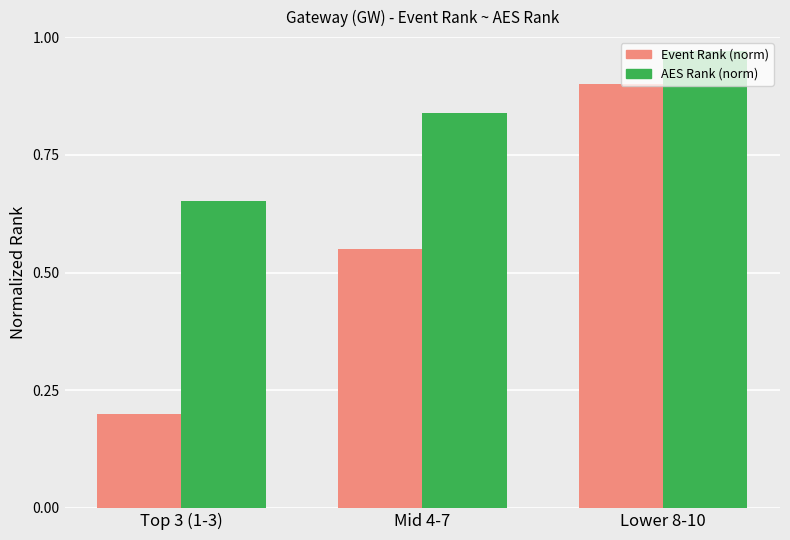

What is the label of the 3rd bar from the left?

Lower 8-10